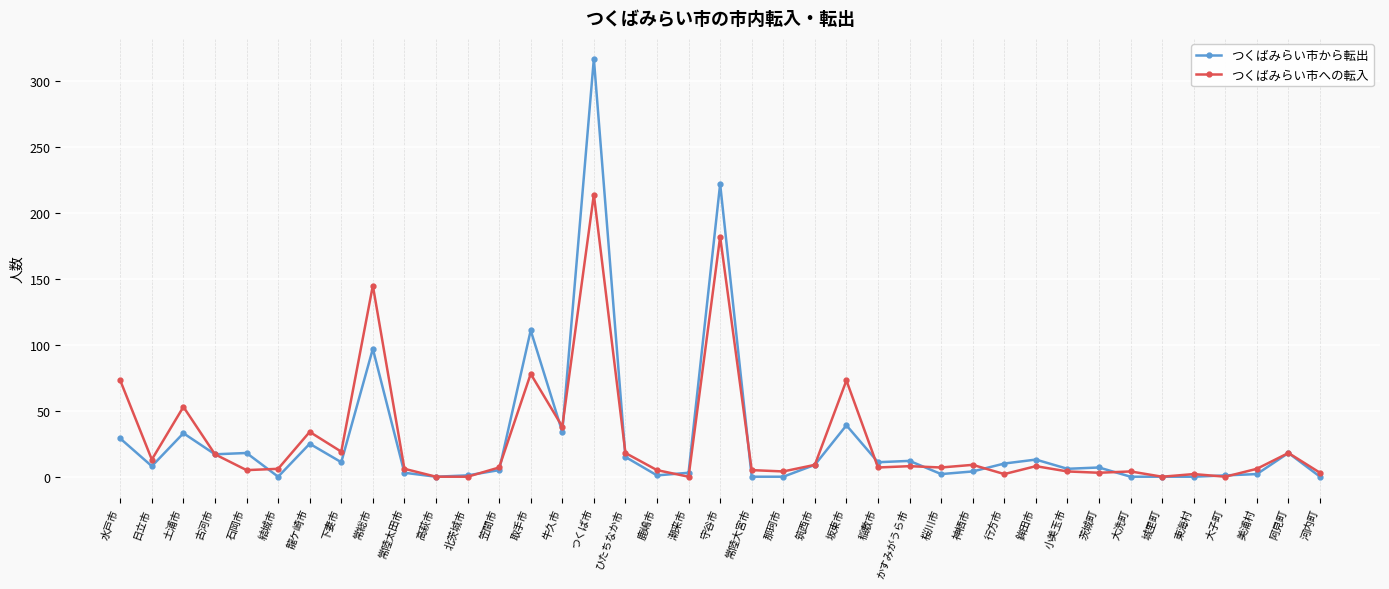

True or false: つくばみらい市への転入 has more than 1 interior local peaks.

True